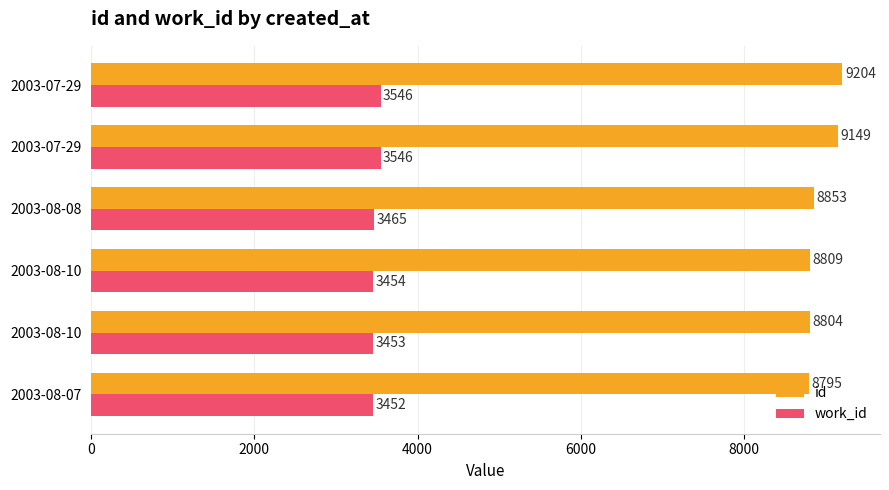

How many data points does each series have?

6